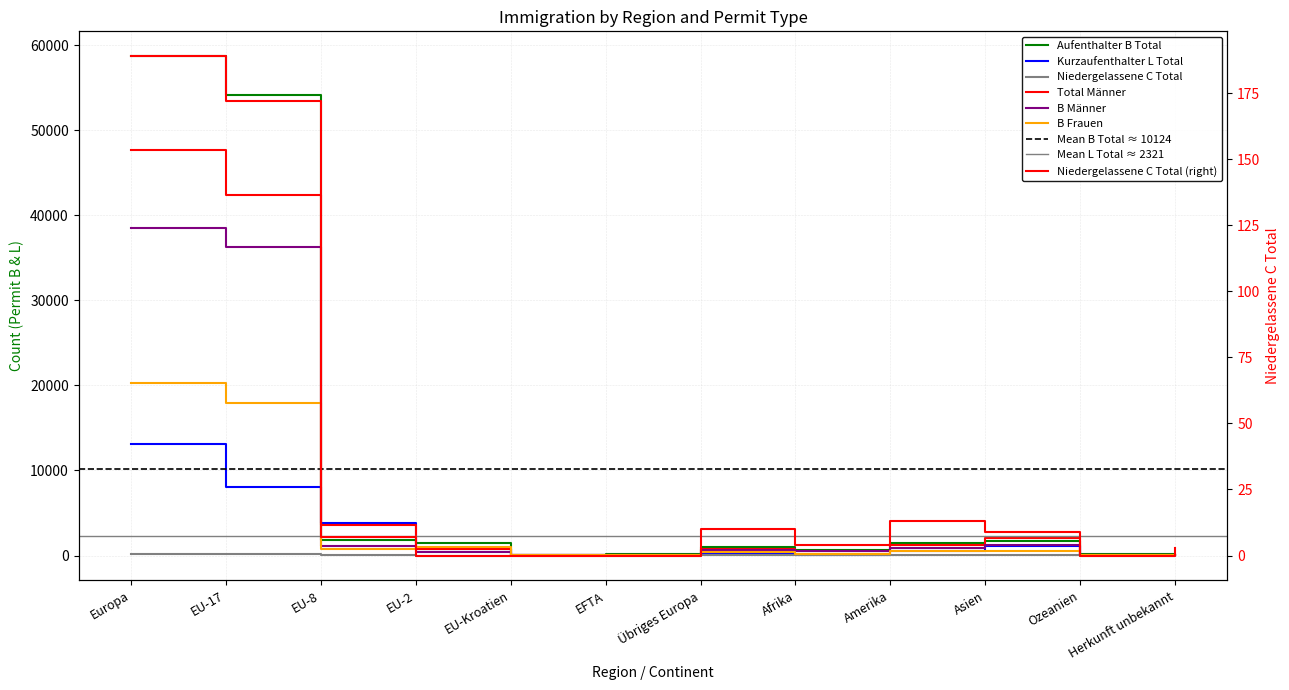

How many values in the Niedergelassene C Total series are below 7?

6